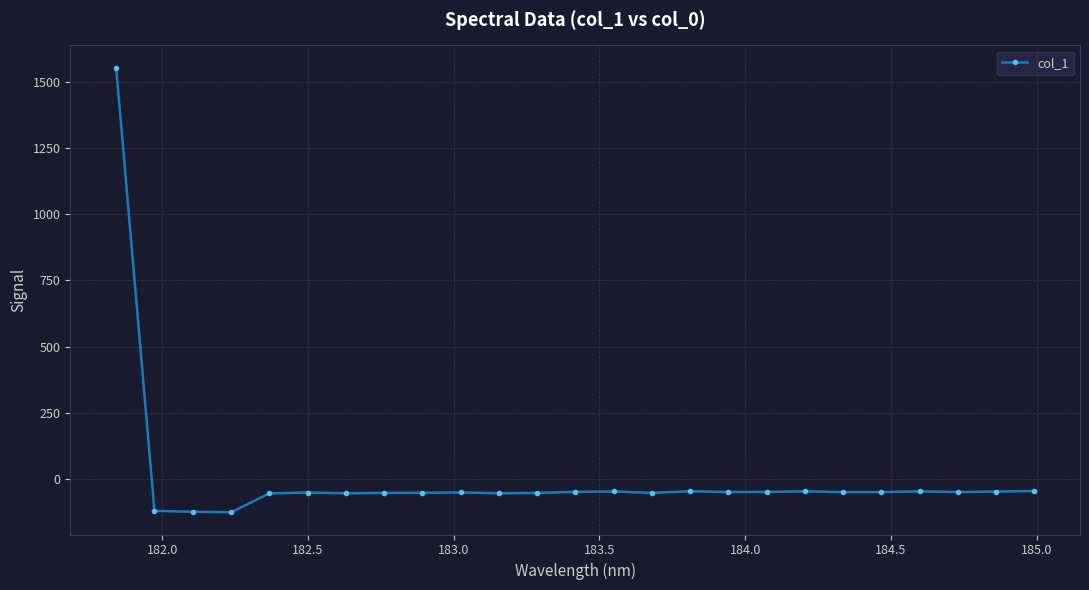

What is the sum of all values?

121.3